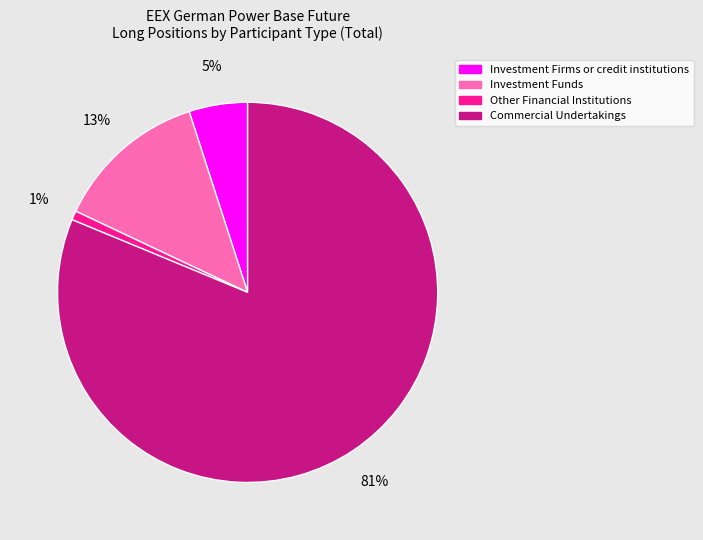

Approximately how many times larger is the value at Investment Firms or credit institutions compared to Investment Funds?

0.4